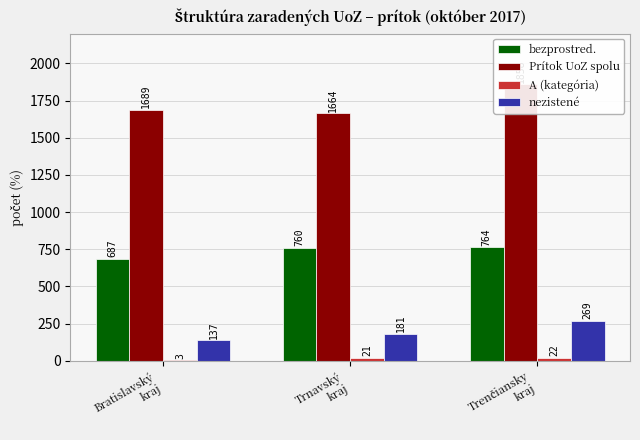

What are all the series names shown in the legend?

bezprostred., Prítok UoZ spolu, A (kategória), nezistené